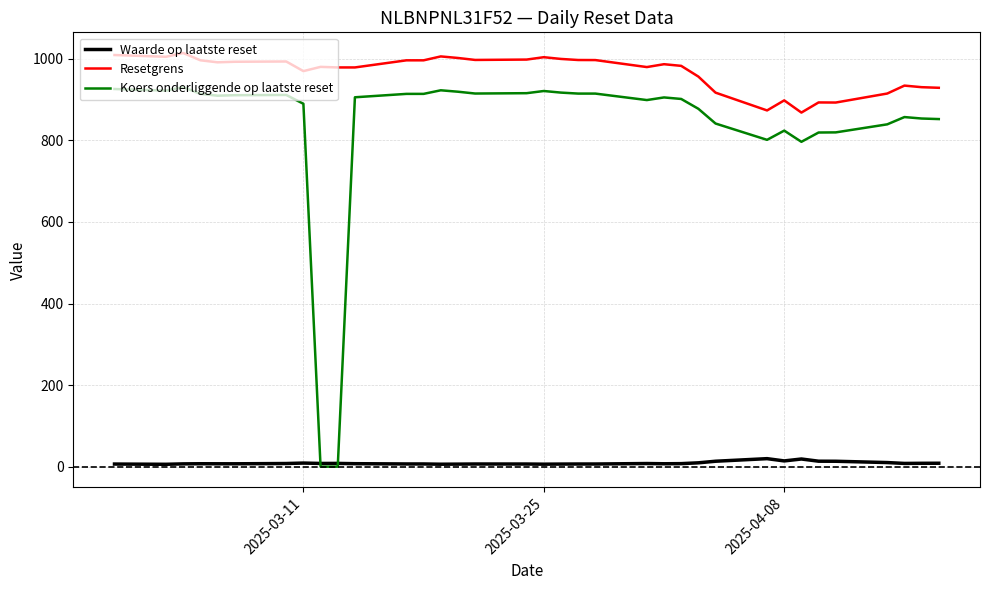

Which series has the largest range (max minus min)?

Koers onderliggende op laatste reset